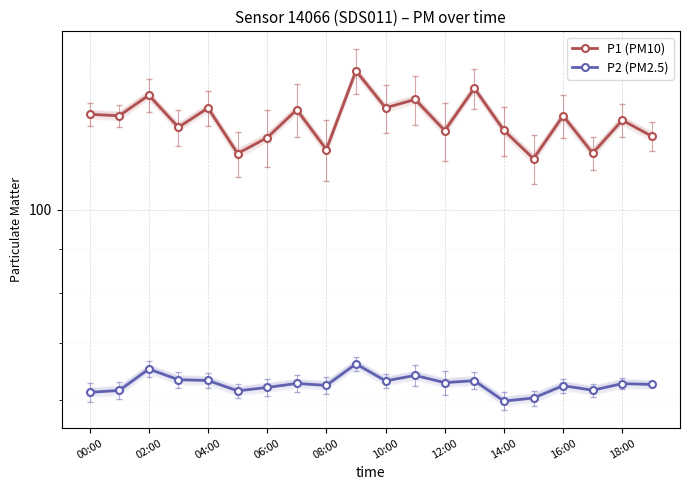

What is the label of the 20th point from the right?

00:00